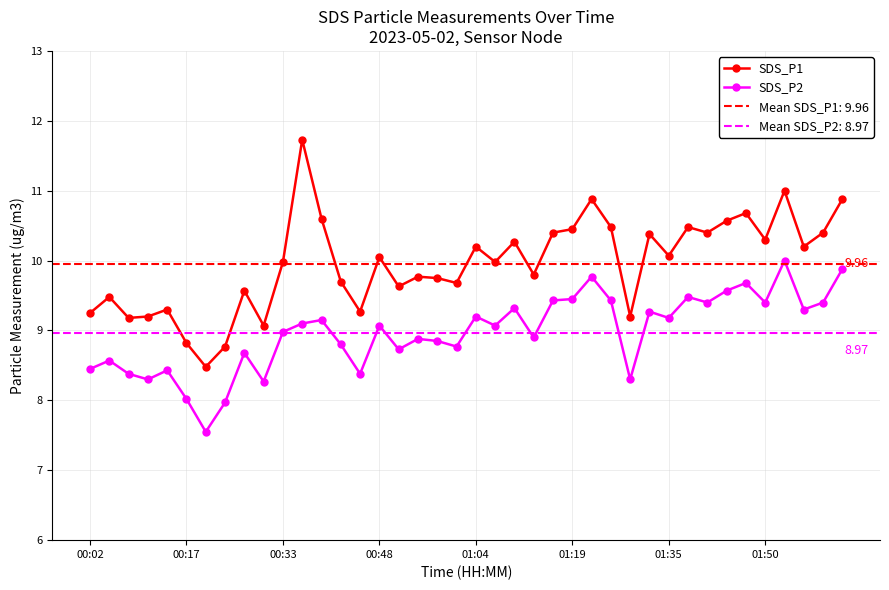

True or false: SDS_P2 has more than 2 interior local peaks.

True